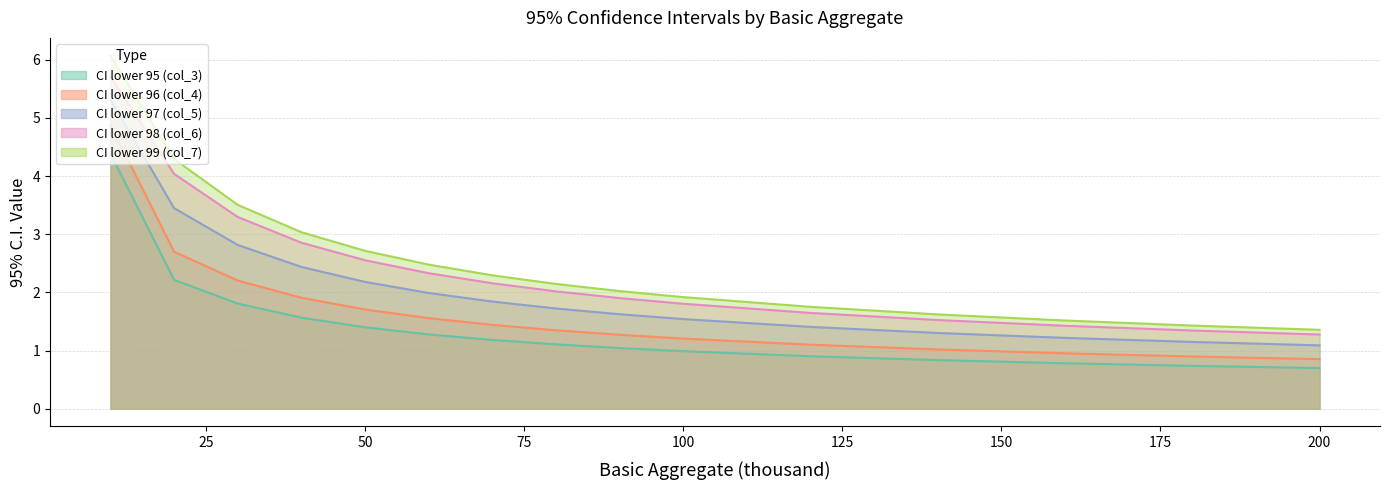

How many values in the CI lower 96 (col_4) series are below 1?

3